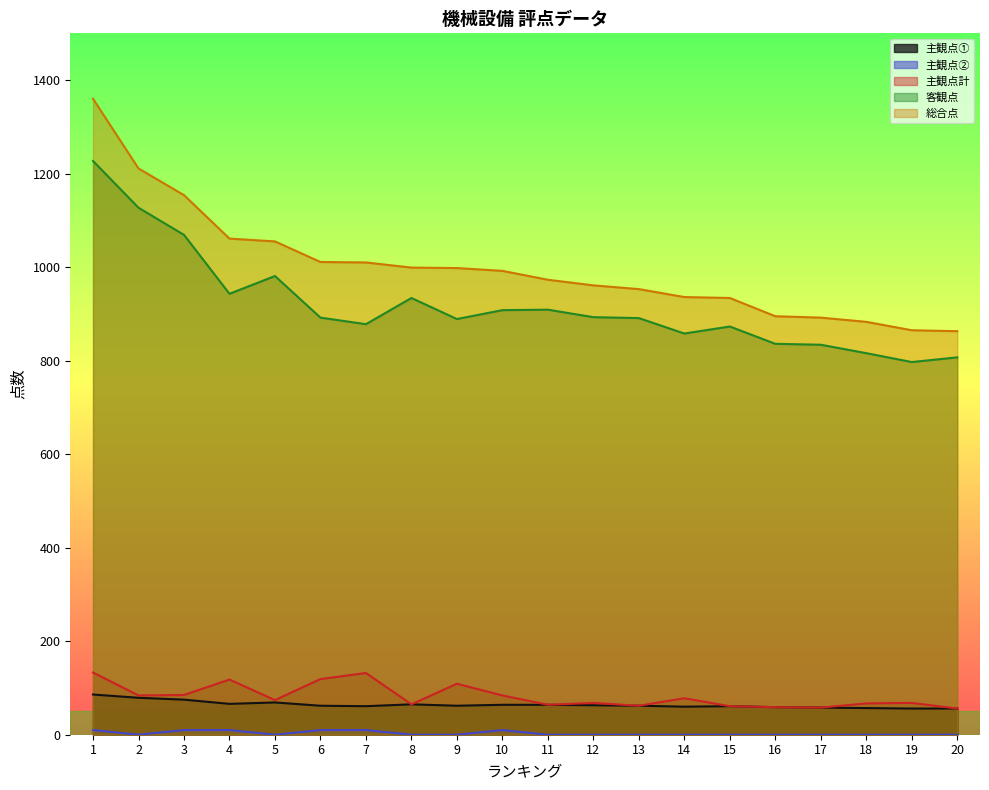

Rank the series by their maximum value, from highest to lowest.

総合点, 客観点, 主観点計, 主観点①, 主観点②